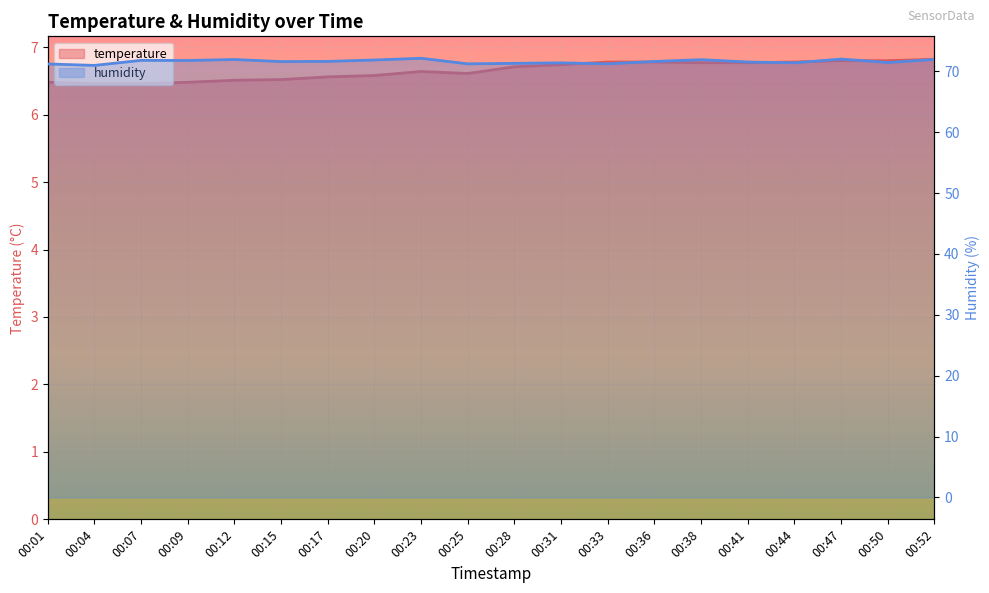

List the series in order of their peak value, highest first.

humidity, temperature